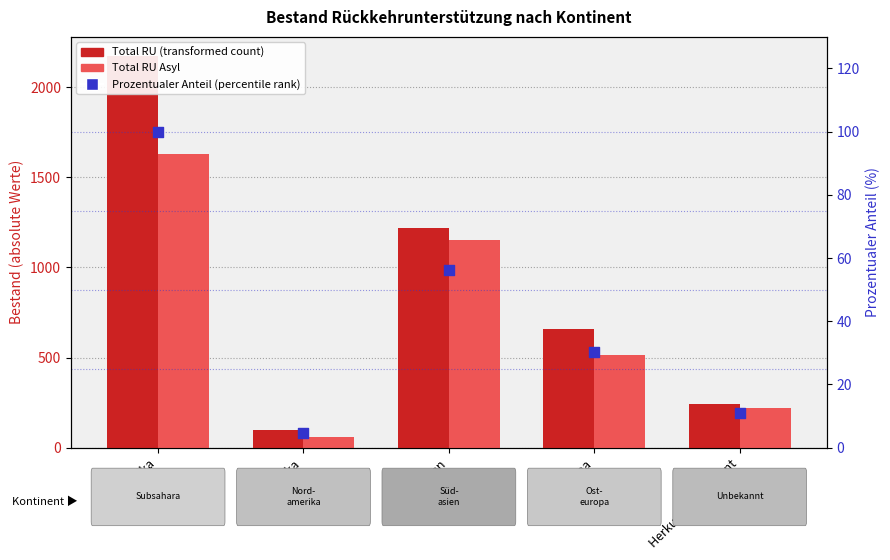

At how many categories does at least one series exceed 2024?

1